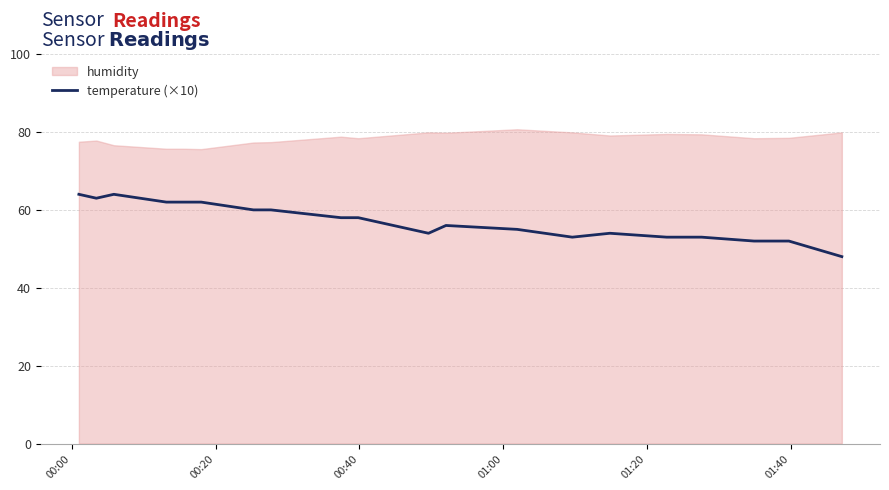

The value at 00:40 is 96. True or false?

False